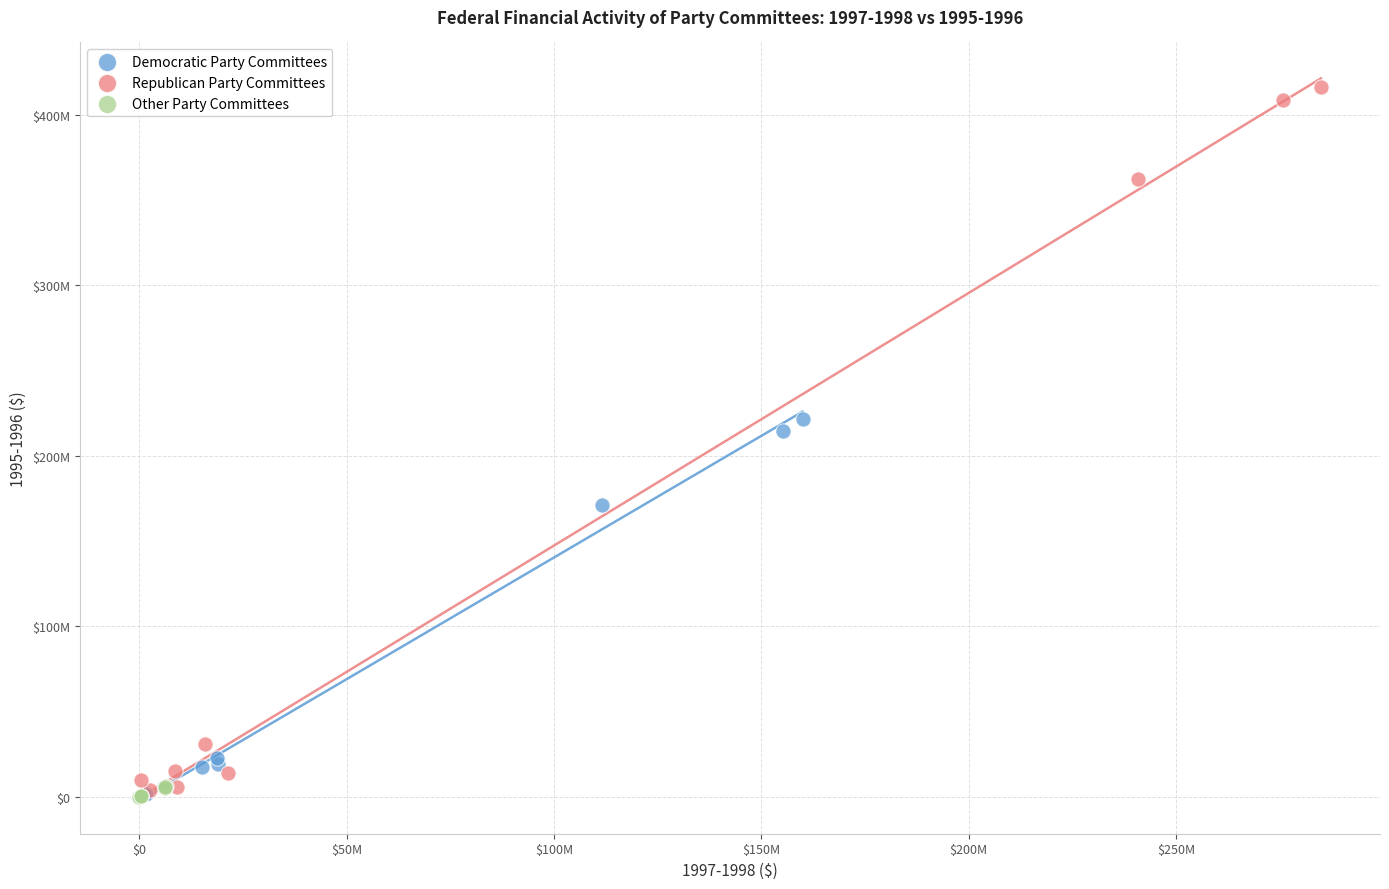

What are all the series names shown in the legend?

Democratic Party Committees, Republican Party Committees, Other Party Committees